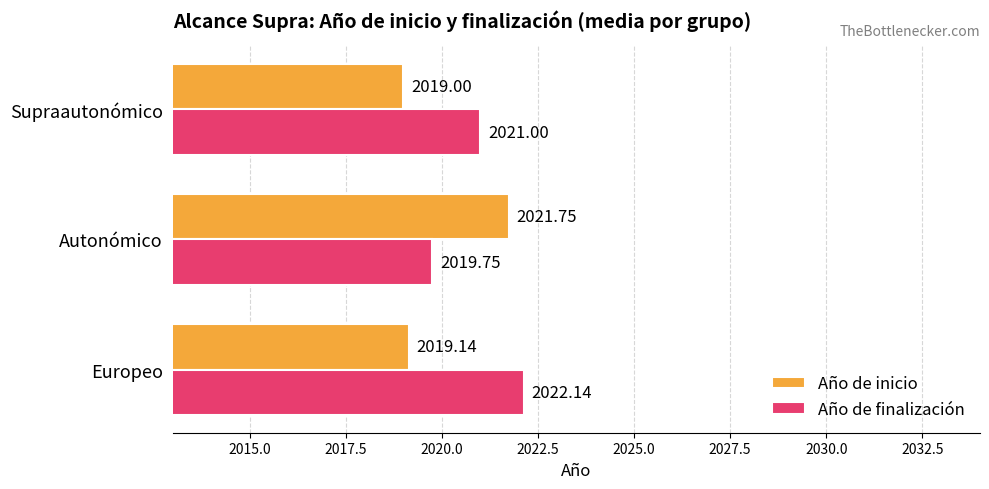

Rank the series by their maximum value, from highest to lowest.

Año de finalización, Año de inicio